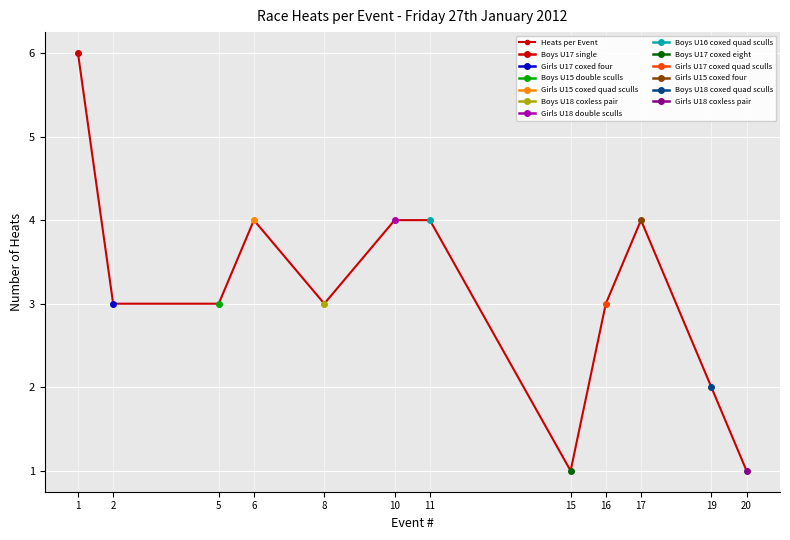

The value at 8 is 2. True or false?

False